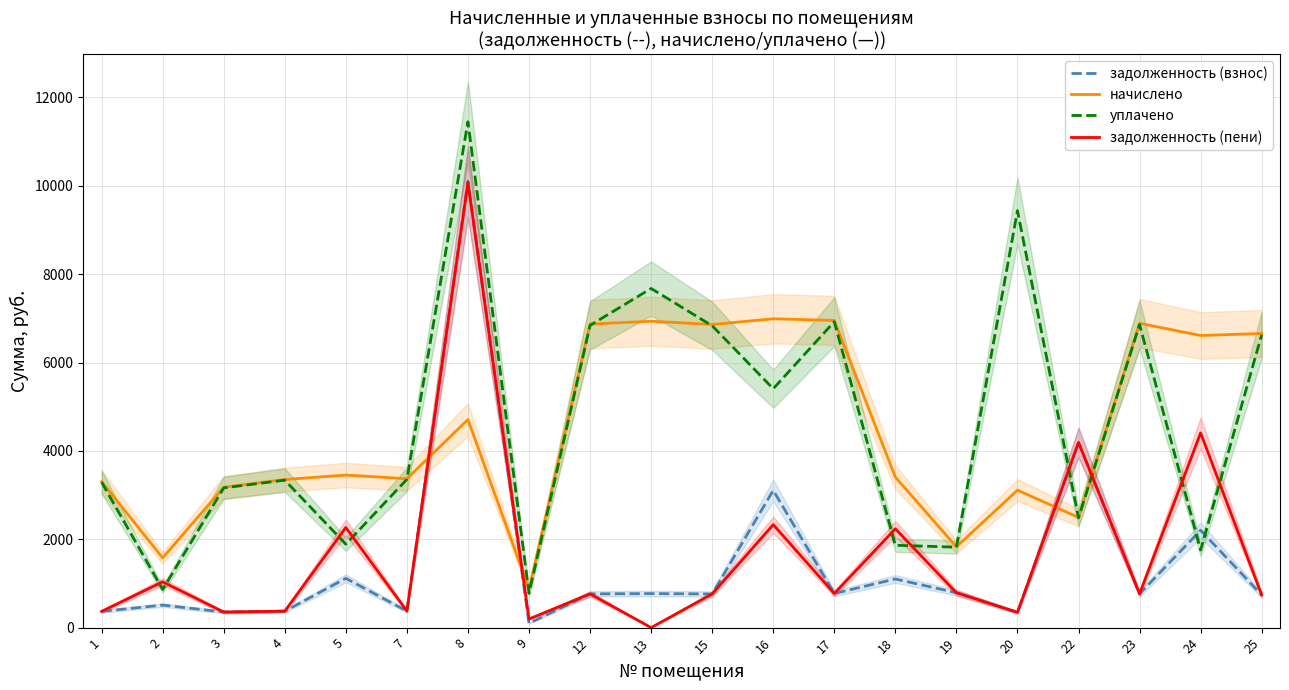

At which label does уплачено first exceed 3356?

7